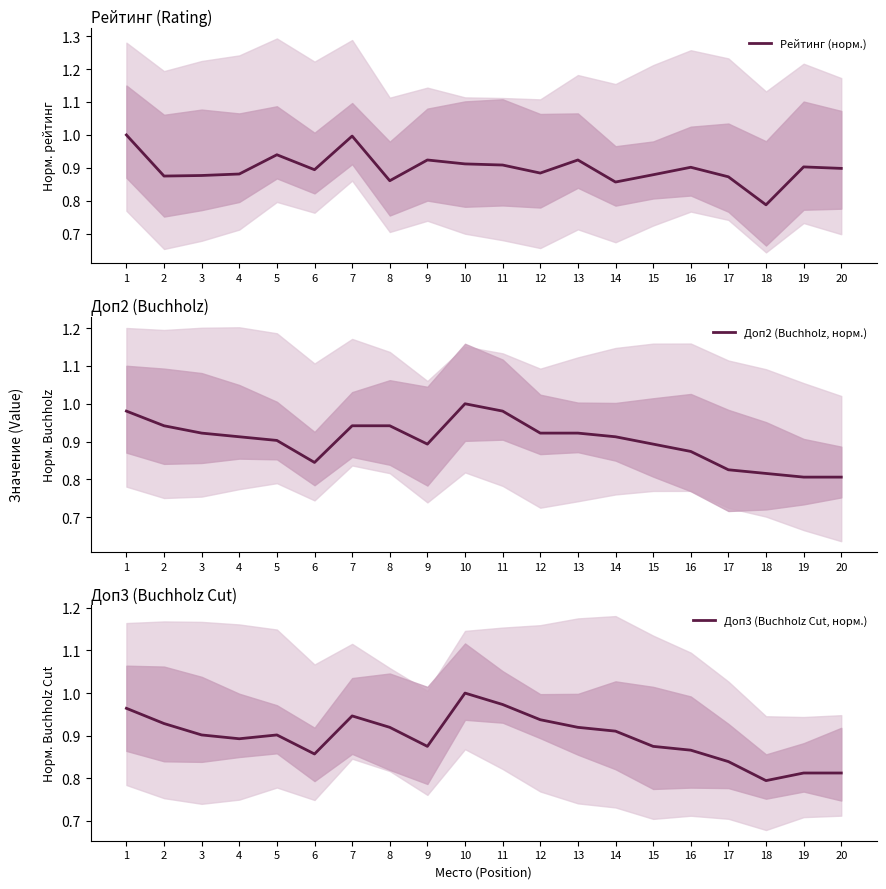

True or false: Рейтинг (норм.) has more than 1 points higher than both neighbors.

True